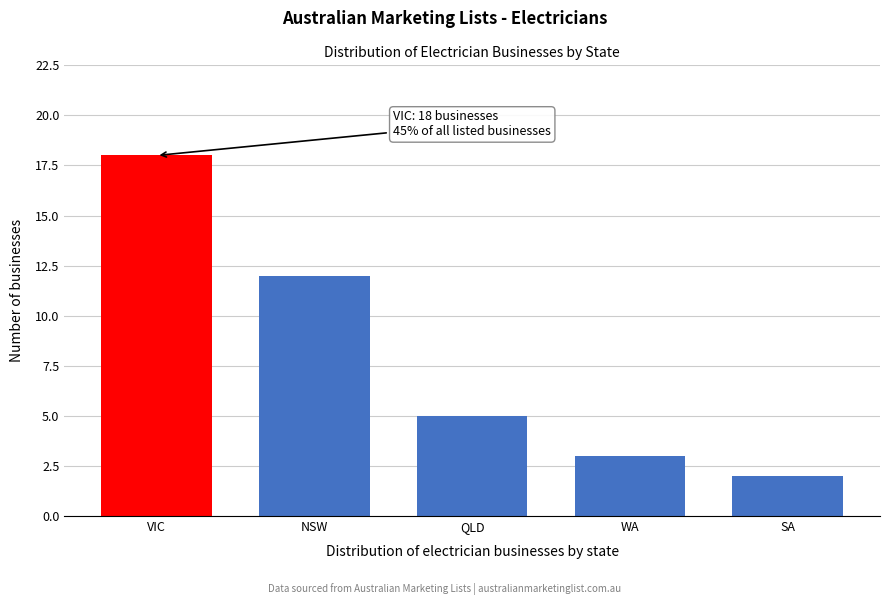

Reading left to right, transcribe all the data shown in this chart.

18	12	5	3	2